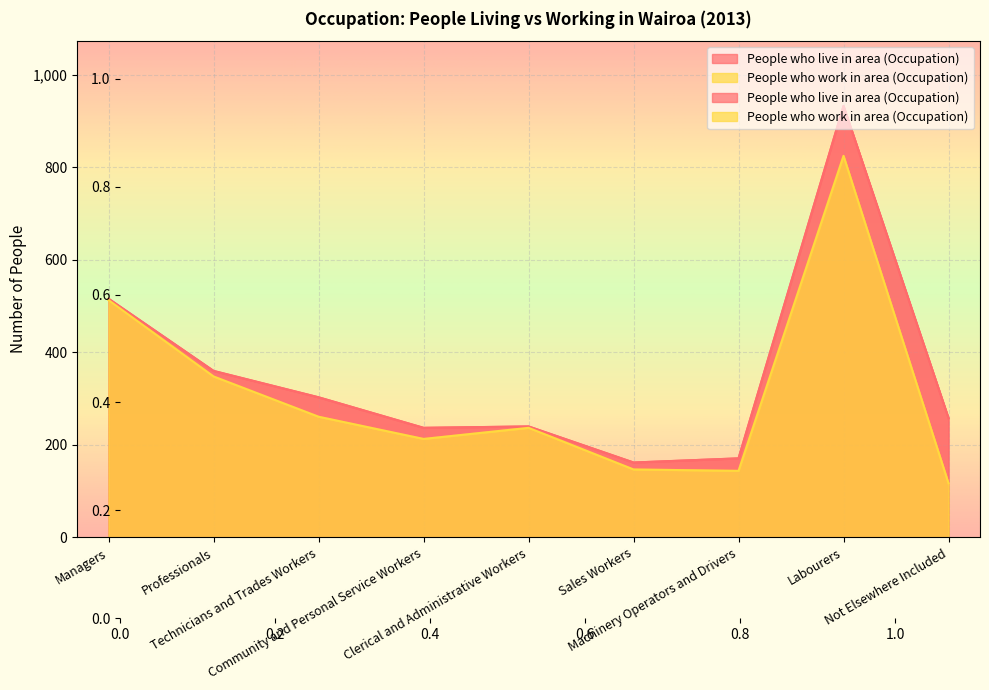

What is the approximate value of People who work in area (Occupation) at Community and Personal Service Workers?

213